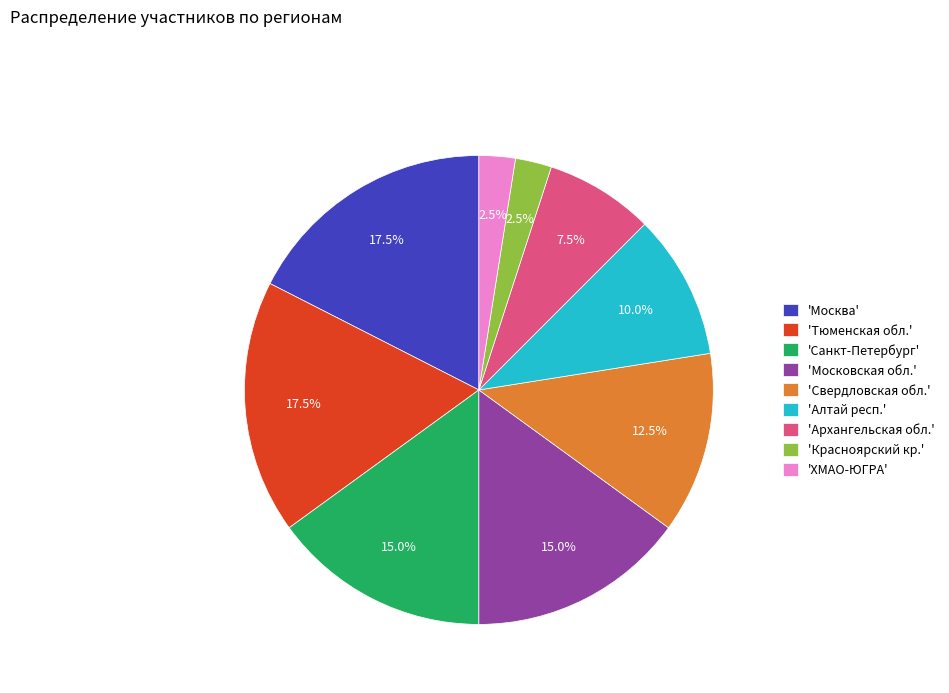

What percentage do 'Москва' and 'Тюменская обл.' together represent?

35.0%